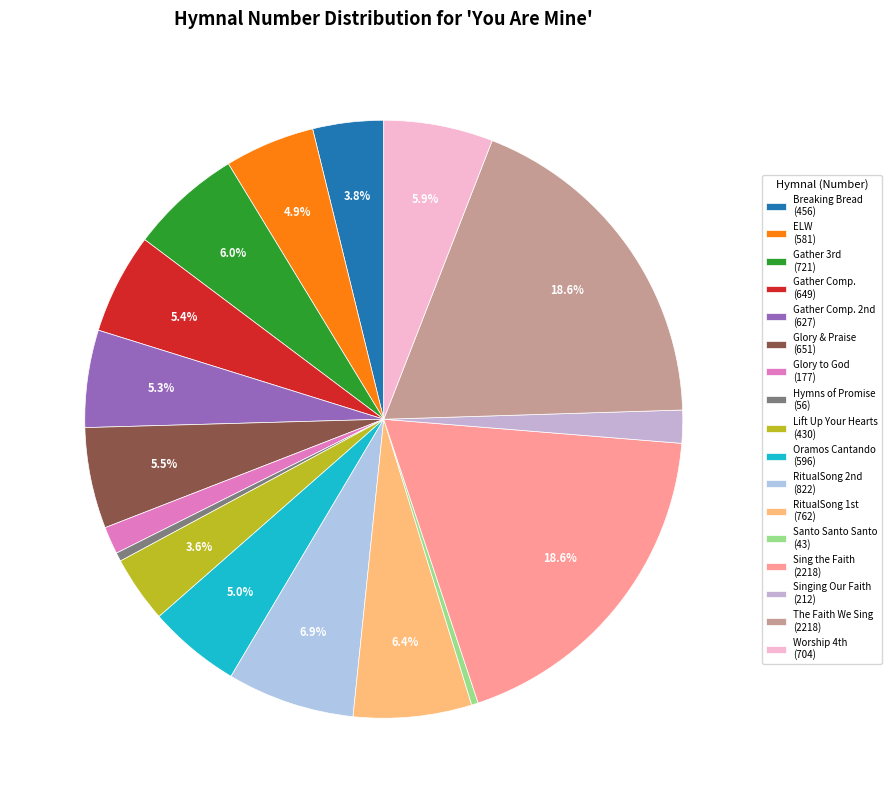

What is the largest slice in the pie chart?

Sing the Faith